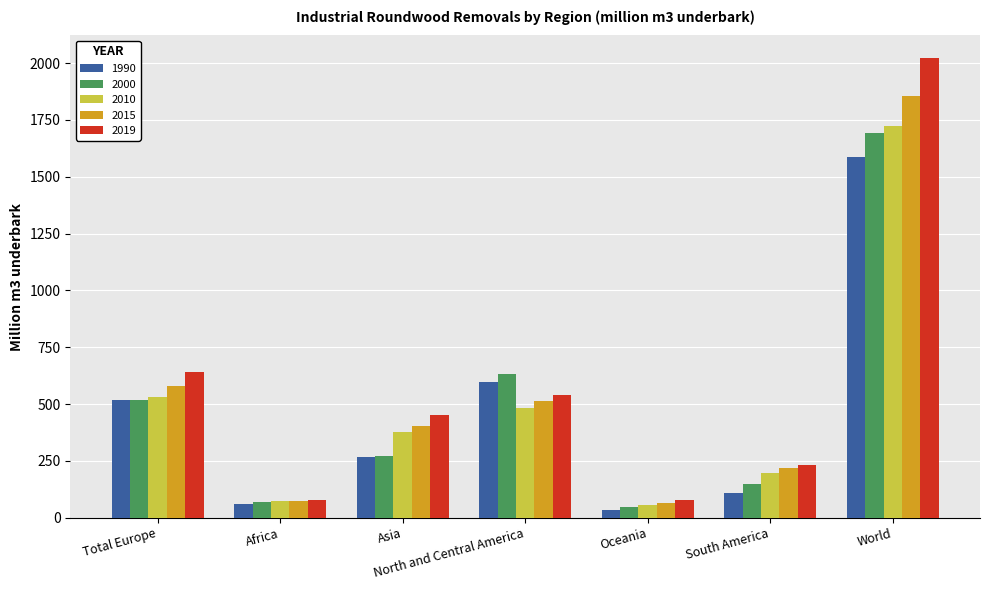

What position from the left is Africa?

2